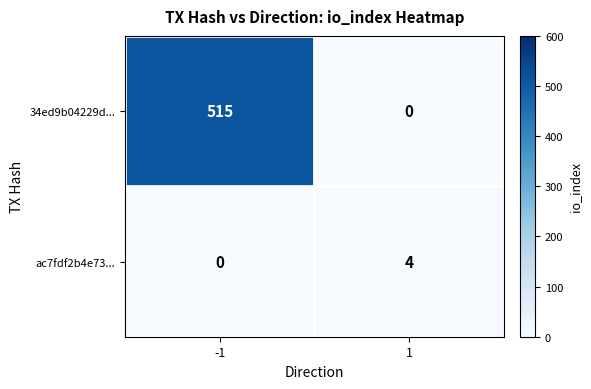

Reading left to right, transcribe all the data shown in this chart.

34ed9b04229d...: 515	0
ac7fdf2b4e73...: 0	4